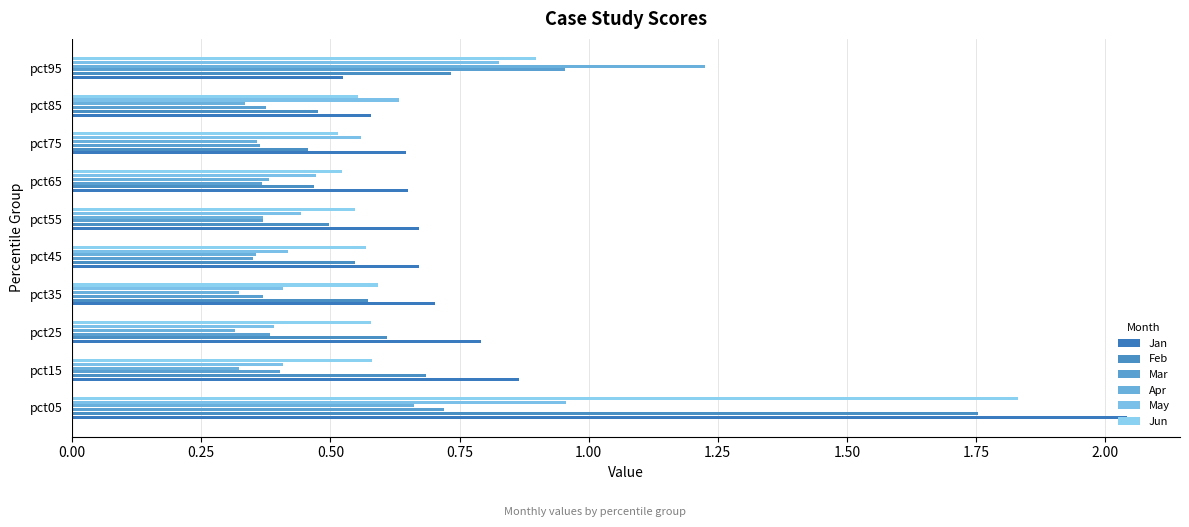

Count the number of categories in the chart.

10